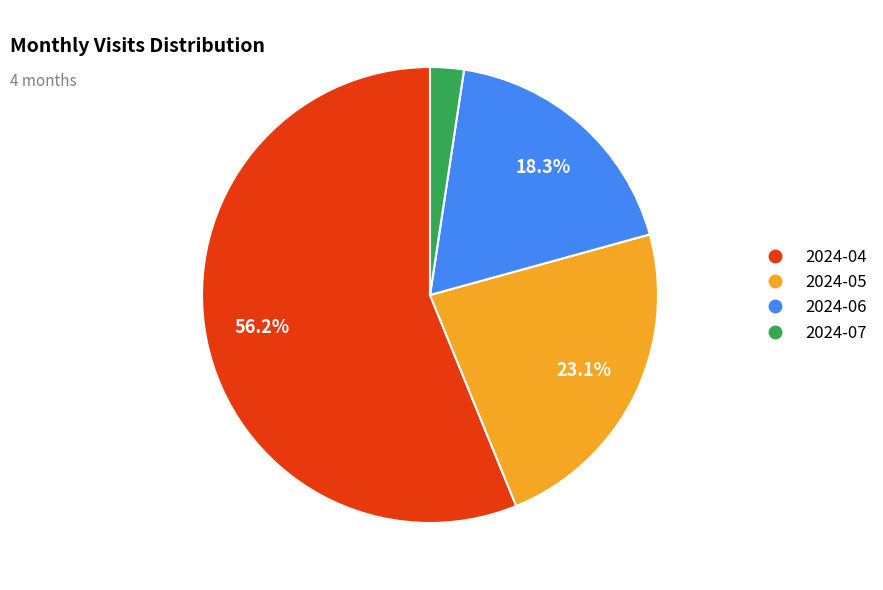

What is the smallest slice in the pie chart?

2024-07